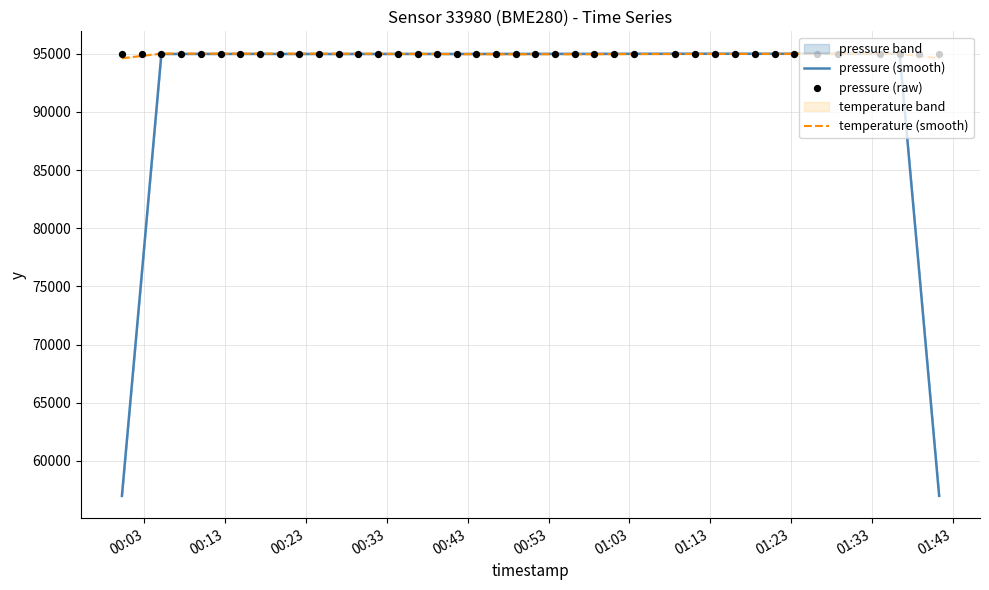

What is the minimum value for pressure (smooth)?

56992.7